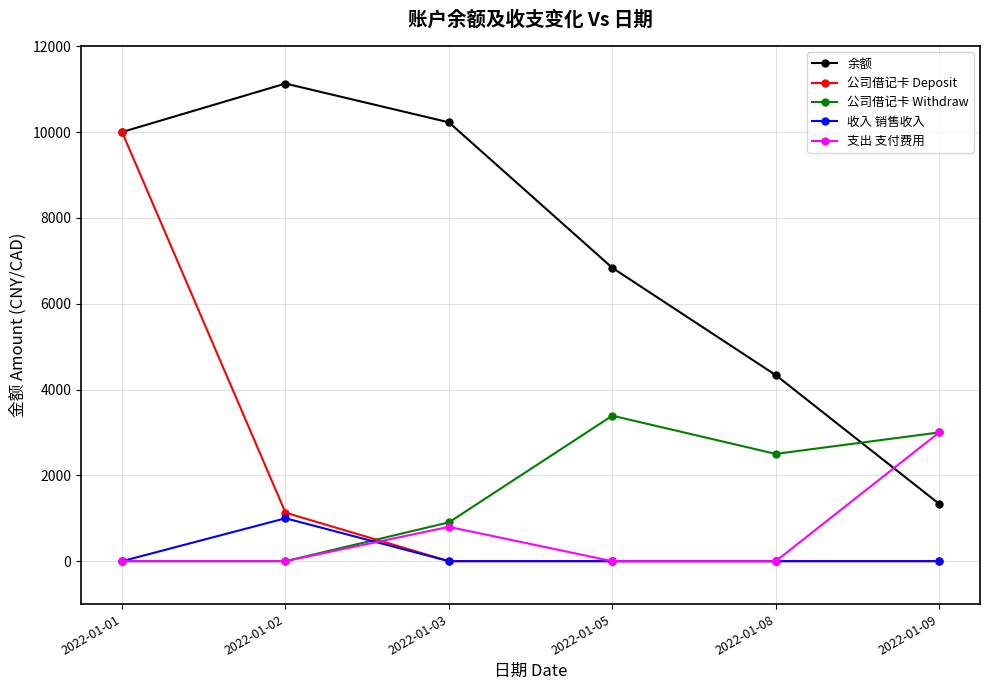

How many 公司借记卡 Deposit values are between 0 and 1130?

5